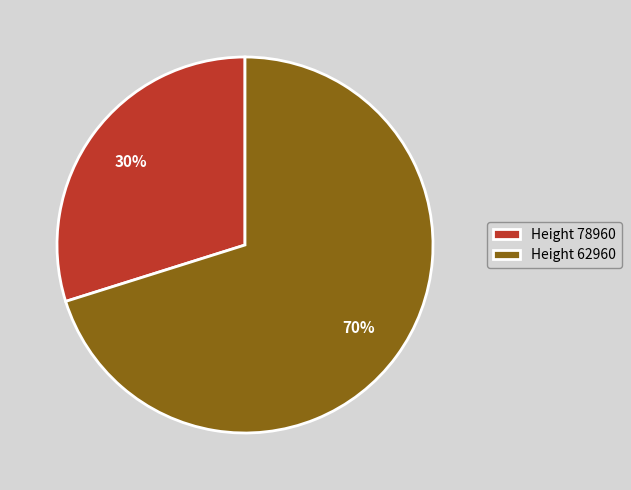

To the nearest percent, what portion does Height 62960 represent?

70%